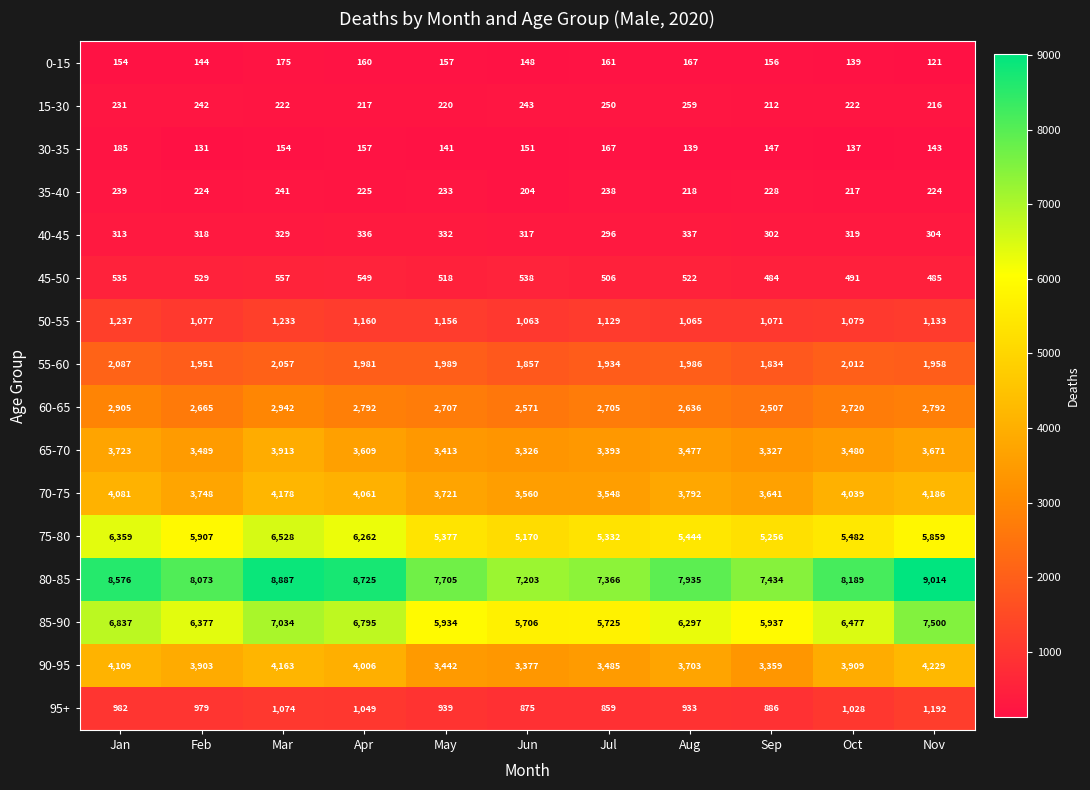

What is the spread (max minus min) of values at Oct?

8052